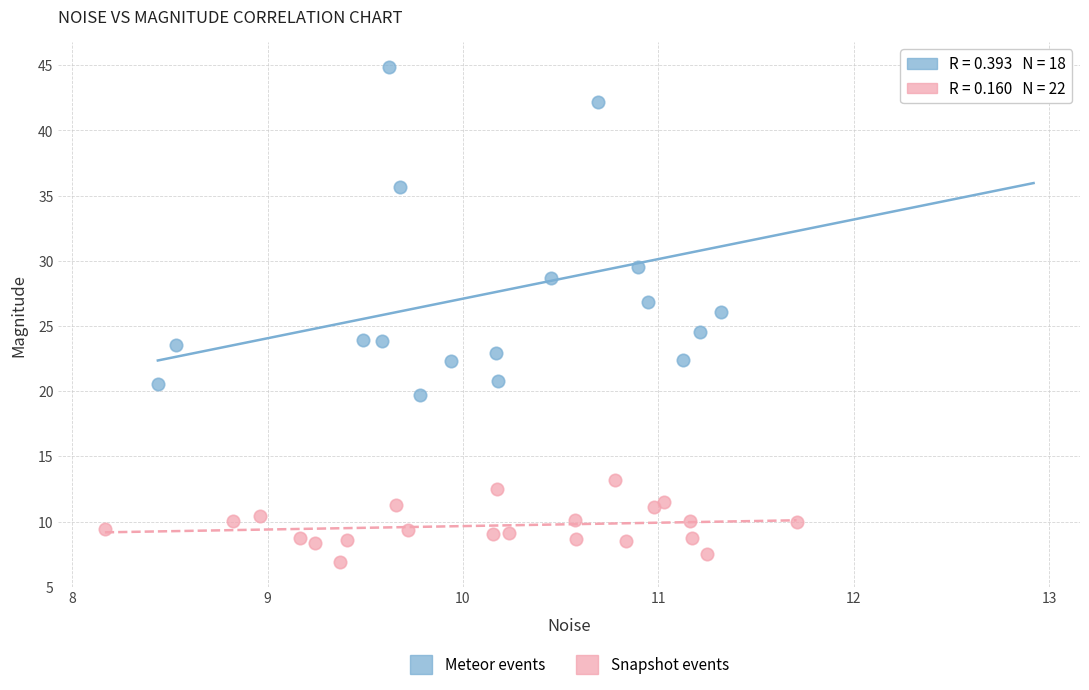

Which series reaches the maximum Y coordinate?

Meteor events